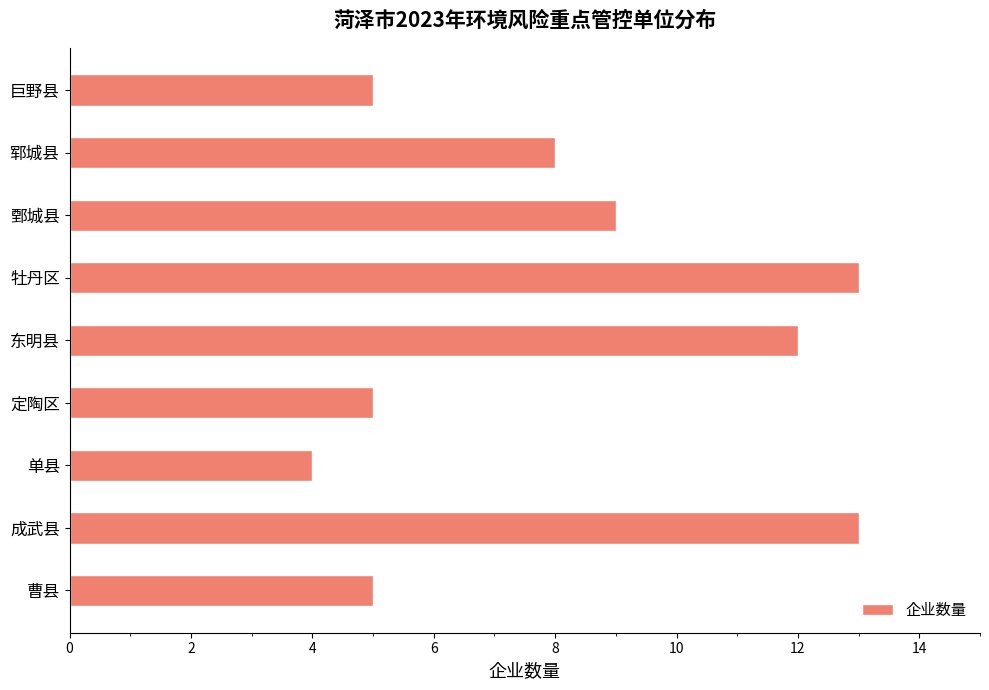

Count the values in the range 5 to 12.

6